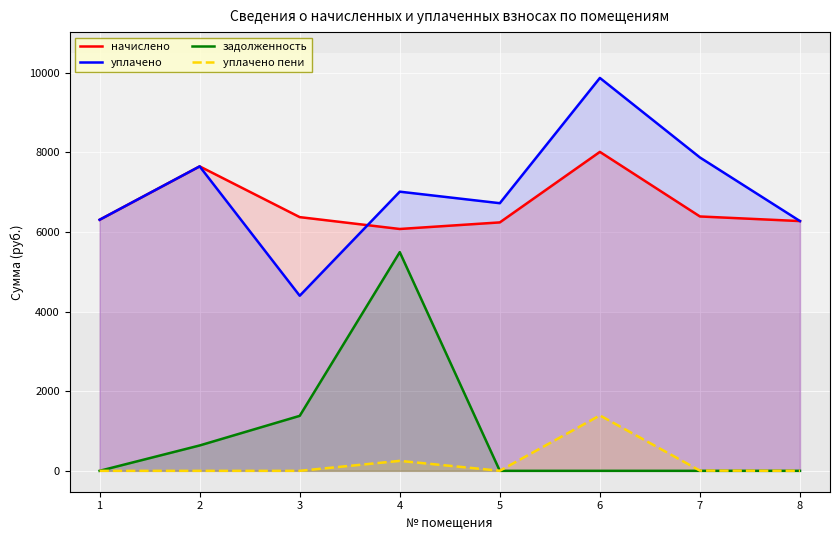

Which series has the largest total across all categories?

уплачено